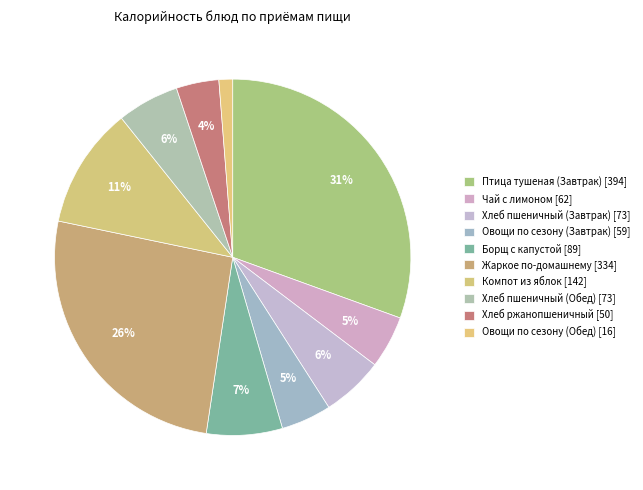

Does any single category account for the majority?

No